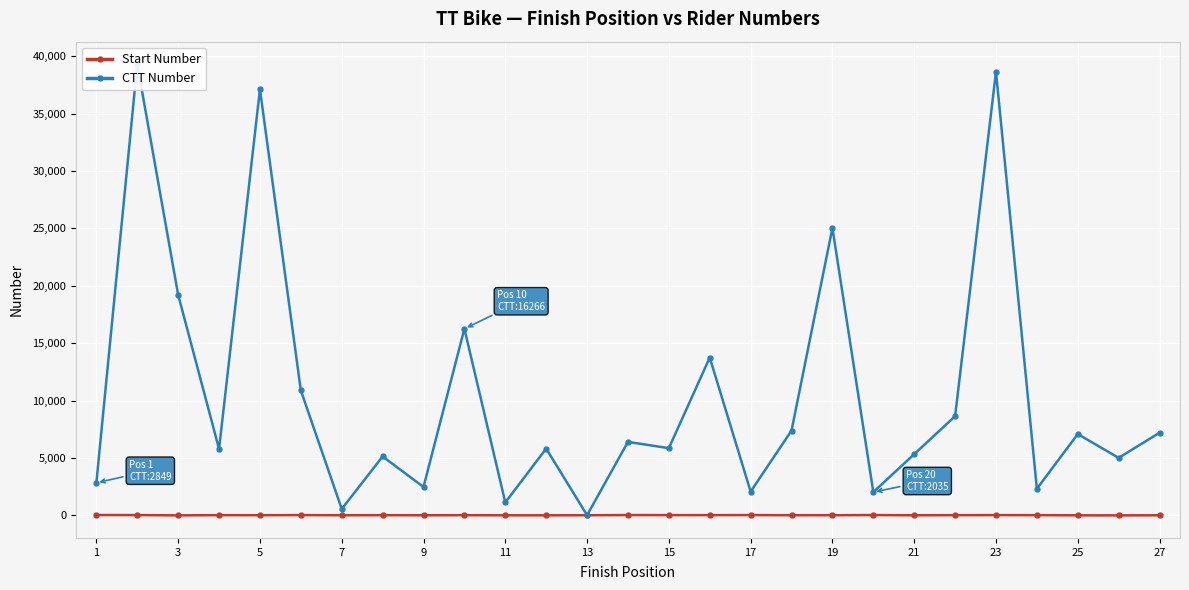

Reading right to left, transcribe all the data shown in this chart.

Start Number: 19	9	14	29	34	28	18	39	24	23	37	32	33	38	22	15	16	26	20	27	21	35	25	30	10	36	40
CTT Number: 7209	5018	7095	2326	38646	8646	5339	2035	25045	7392	2080	13752	5864	6410	27	5824	1138	16266	2483	5140	567	10892	37122	5792	19218	39303	2849